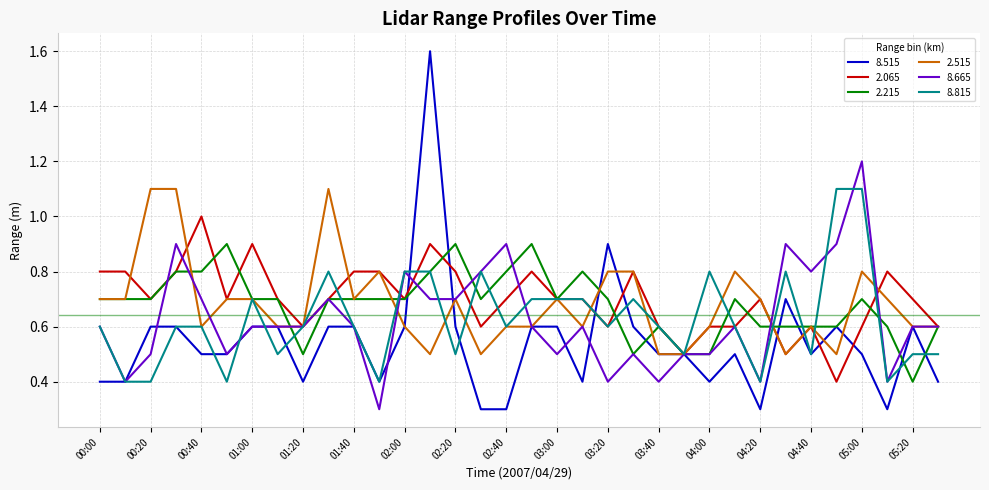

Count the 8.815 values in the range 0 to 1.

32